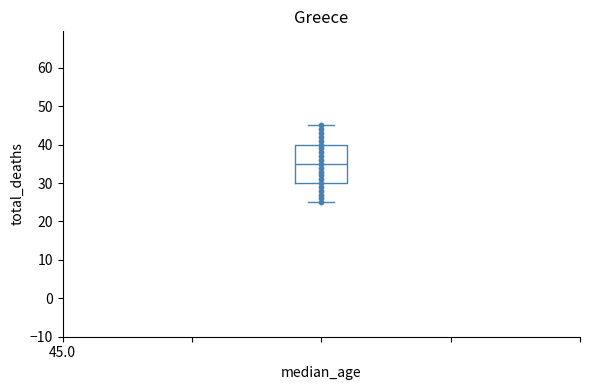

Read this box plot against the y-axis: the position of the median line, the range covered by the box, and the ends of both whiskers. The values are not printed on the chart, so give them approximately, as read against the axis.

median 35, box 30 to 40, whiskers 25 to 45